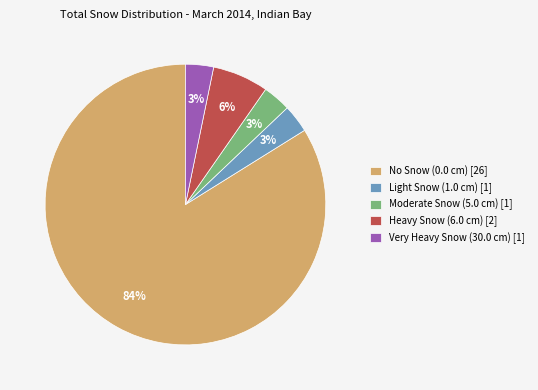

Which slice is the largest?

No Snow (0.0 cm) [26]